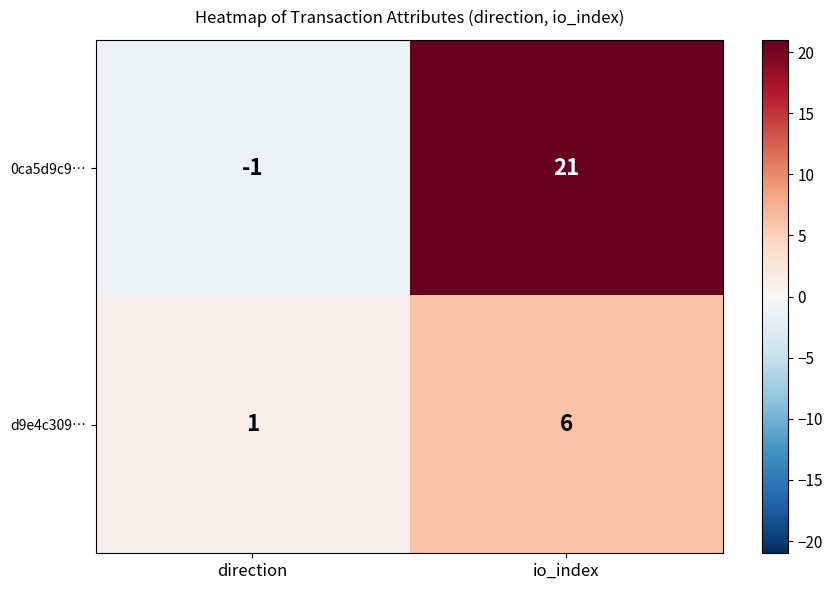

The 0ca5d9c9… series shows -1 at direction. True or false?

True